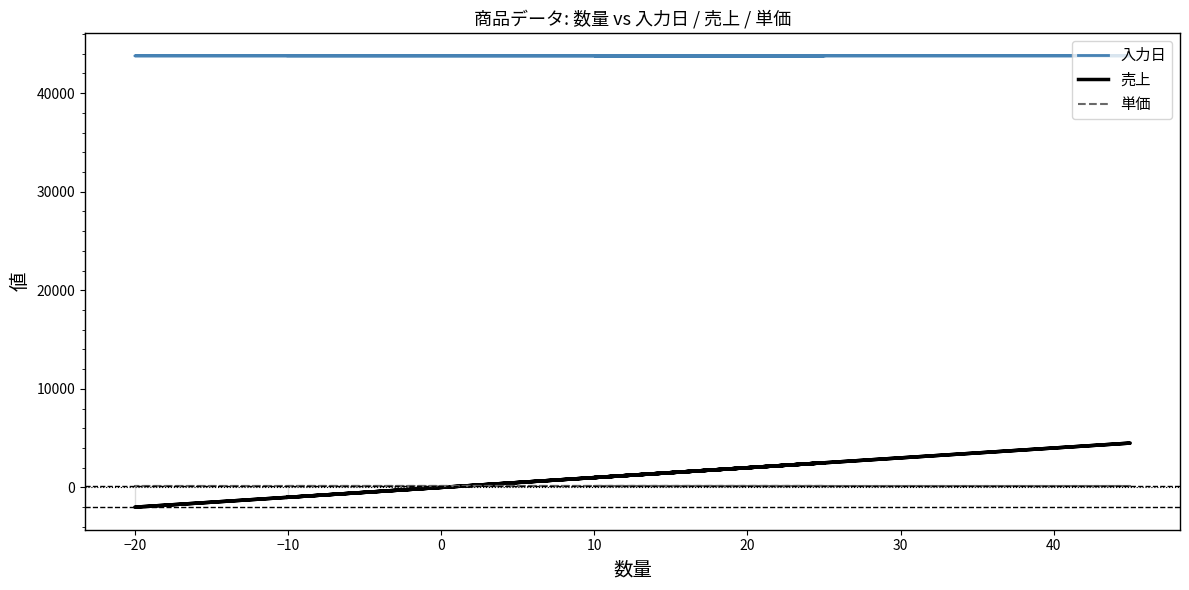

True or false: 単価 and 入力日 intersect in this chart.

False